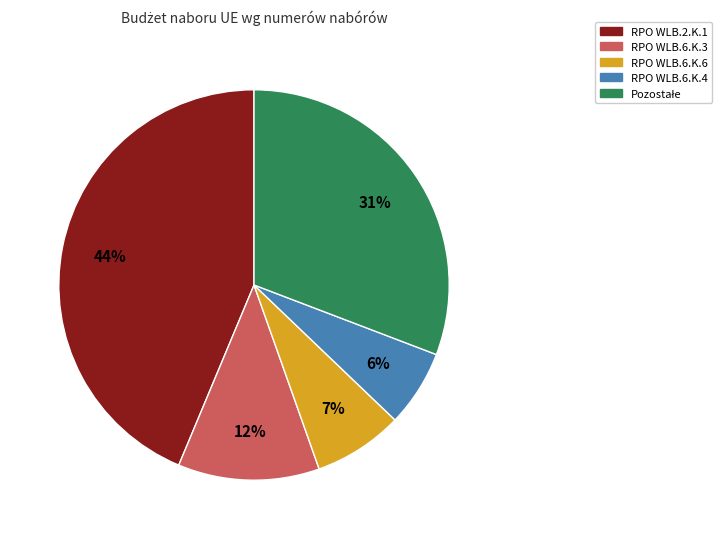

Which has a higher value, RPO WLB.6.K.6 or RPO WLB.2.K.1?

RPO WLB.2.K.1